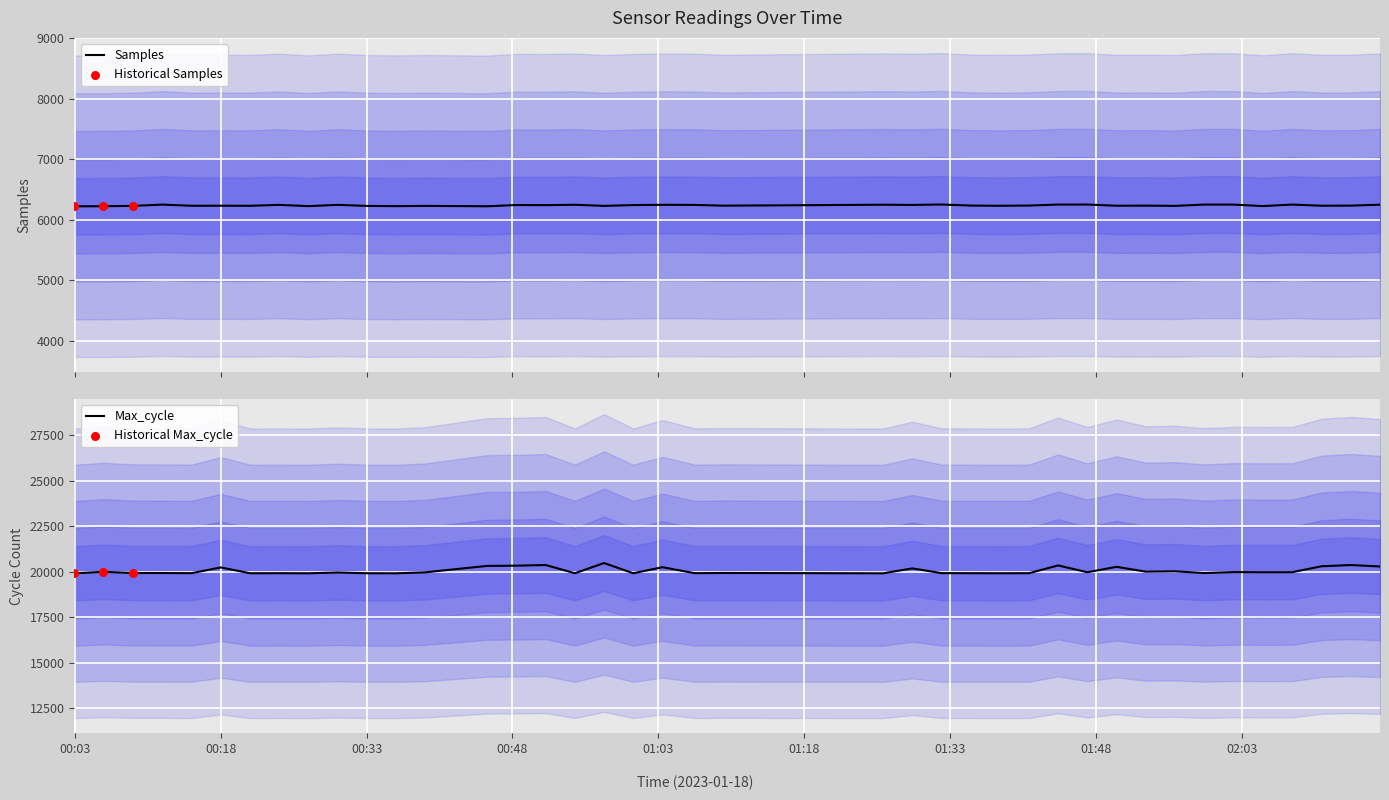

What are all the series names shown in the legend?

Samples, Max_cycle